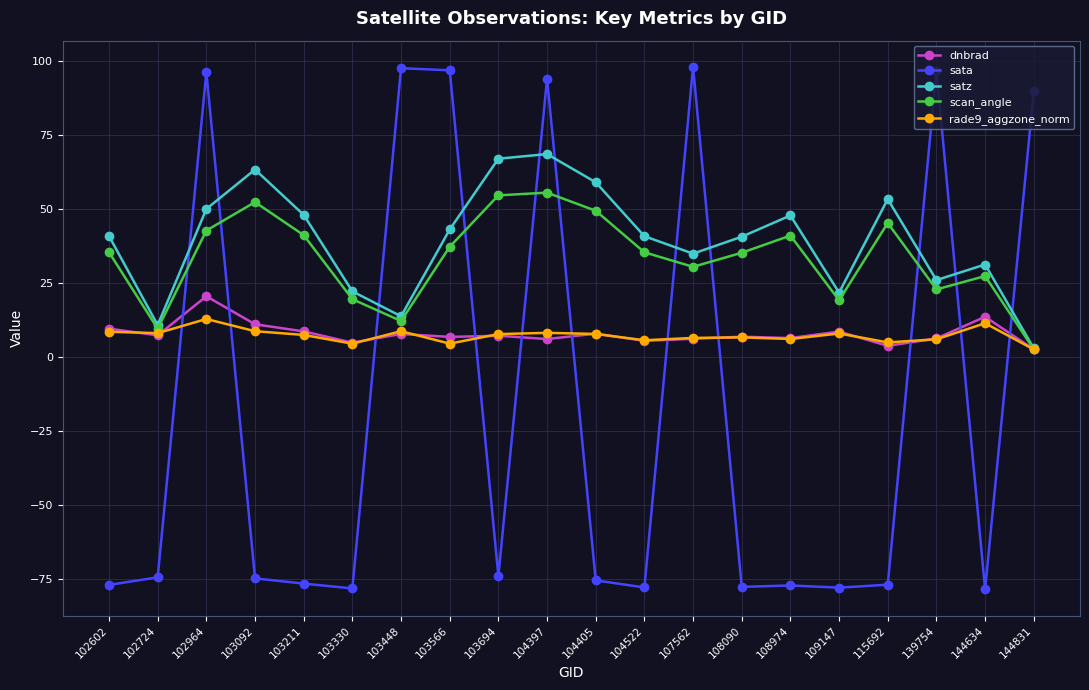

Is this an area chart (filled region under the line)?

No